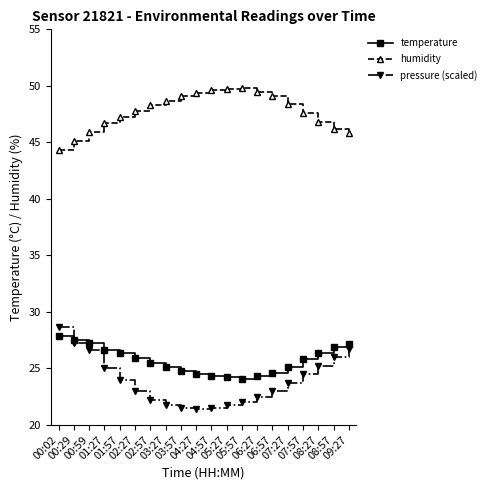

At how many categories does at least one series exceed 31?

20